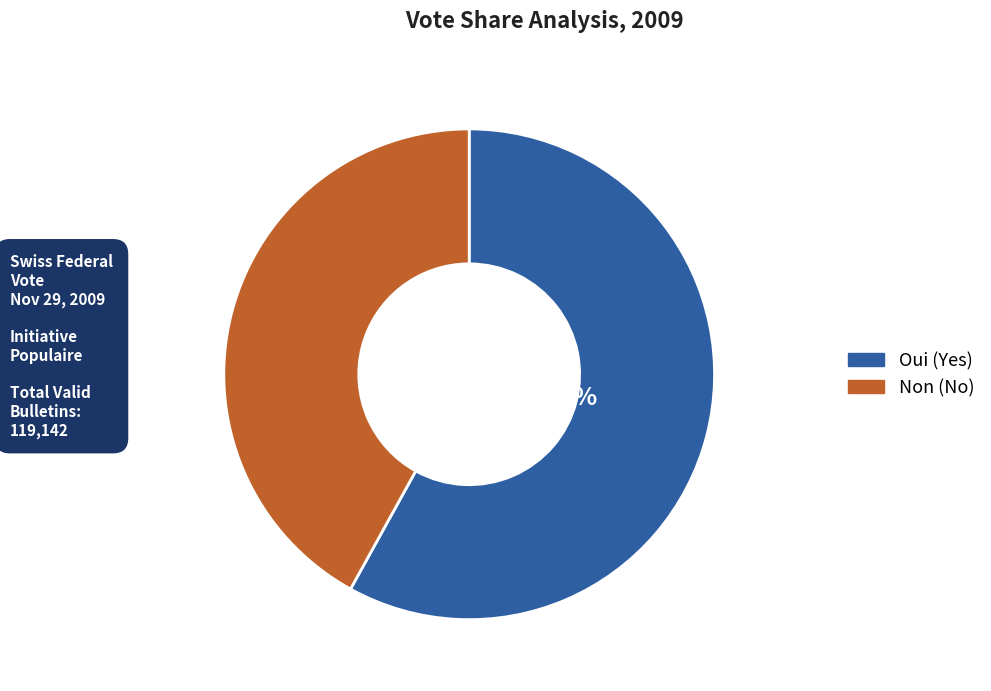

True or false: Oui accounts for 58% of the total.

True